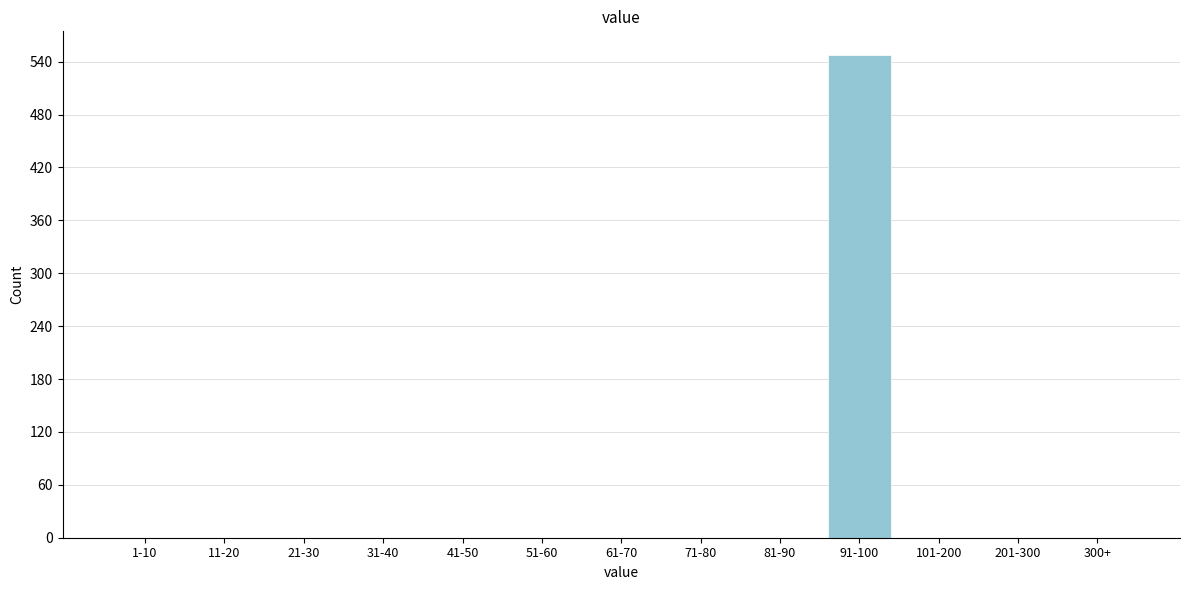

Reading left to right, what are all the values shown in this chart?

1-10=0	11-20=0	21-30=0	31-40=0	41-50=0	51-60=0	61-70=0	71-80=0	81-90=0	91-100=547	101-200=0	201-300=0	300+=0